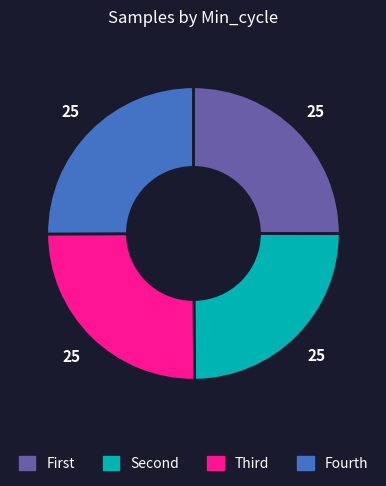

Is there any slice that represents more than half of the pie?

No